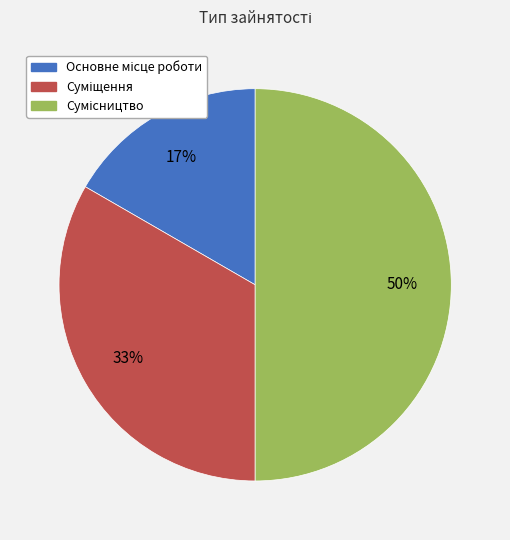

To the nearest percent, what is the difference between the Суміщення and Сумісництво slice percentages?

17%